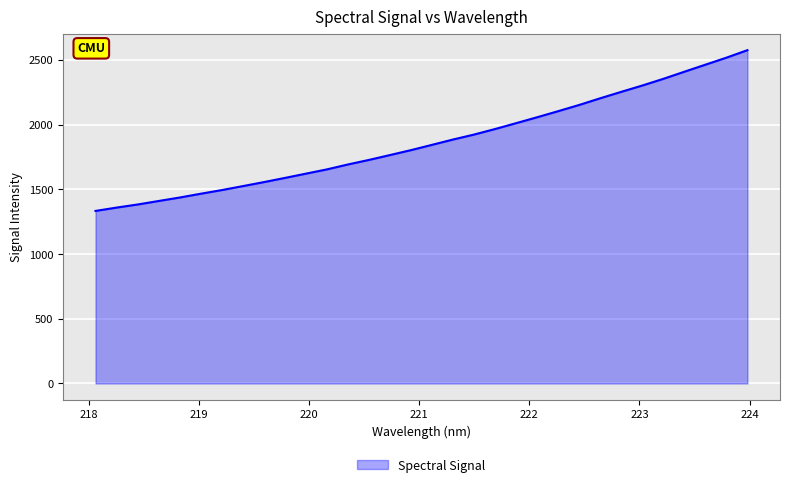

What is the minimum value shown in the chart?

1332.8